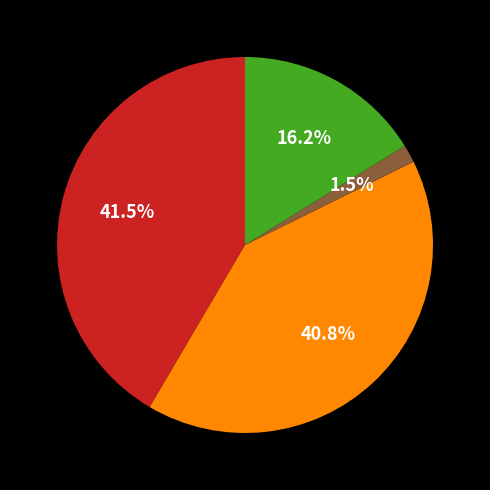

Does any single category account for the majority?

No